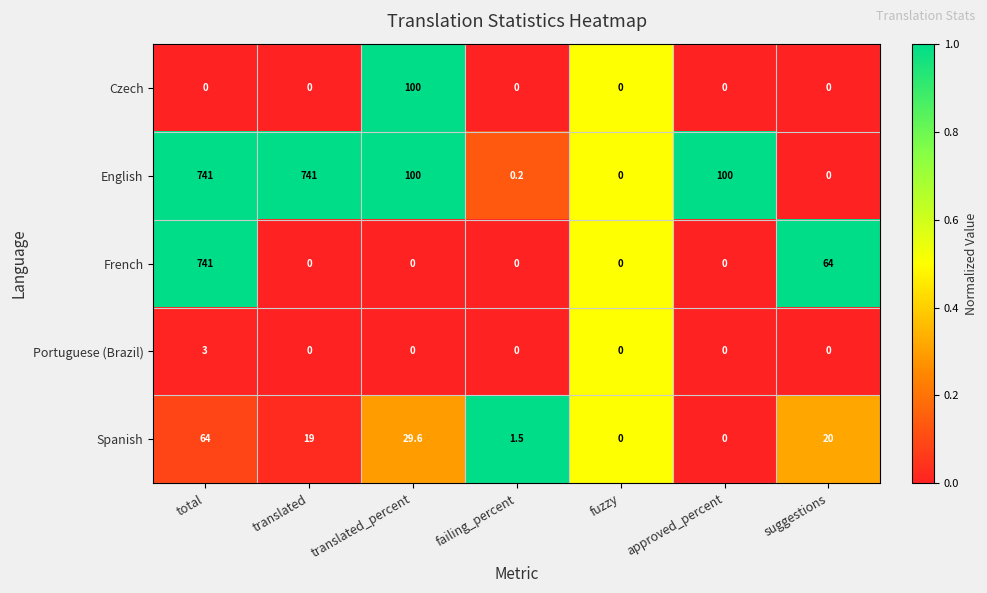

The value of French at translated is 0.0. True or false?

True